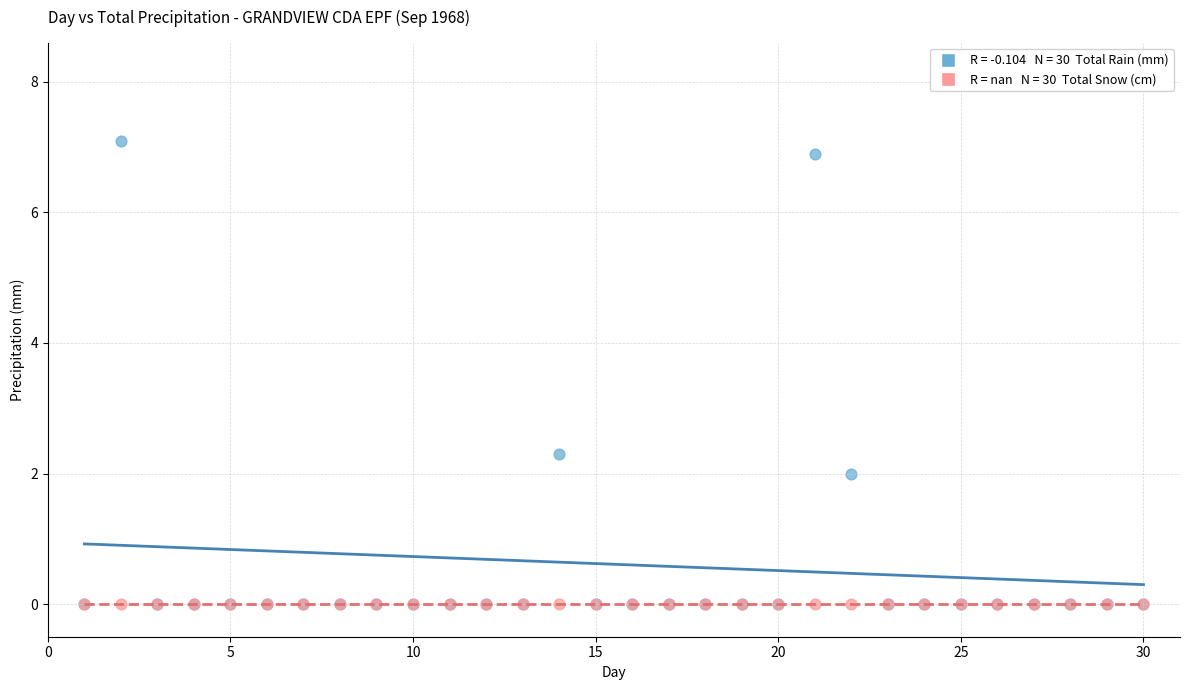

Across all series, what Y value is closest to 3?

2.3